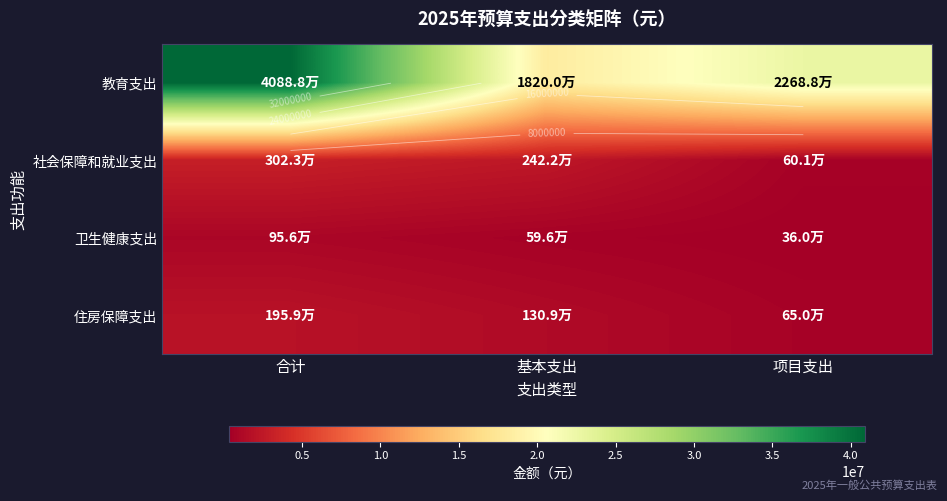

Between 合计 and 项目支出, which series saw the biggest shift?

教育支出